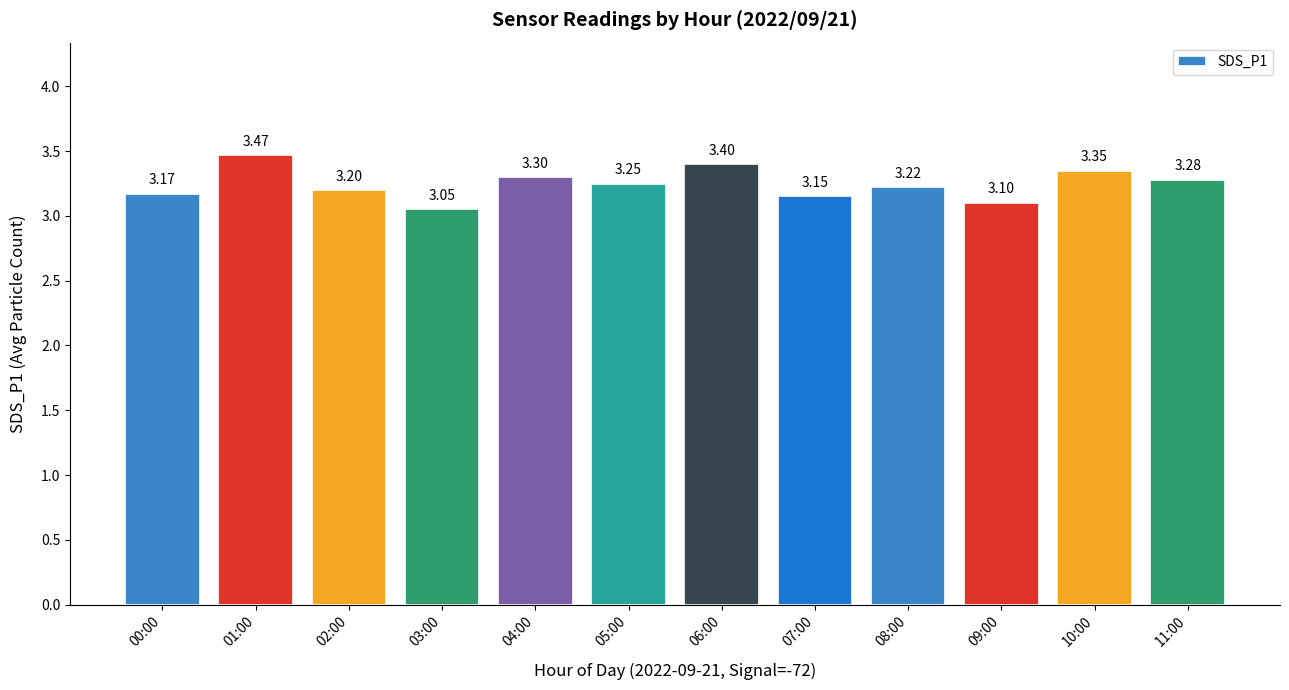

What is the sum of the values at 03:00 and 10:00?

6.4